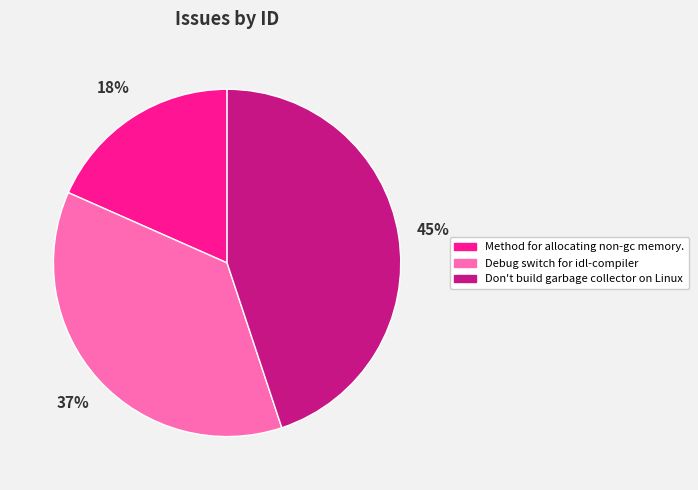

How many slices are in this pie chart?

3